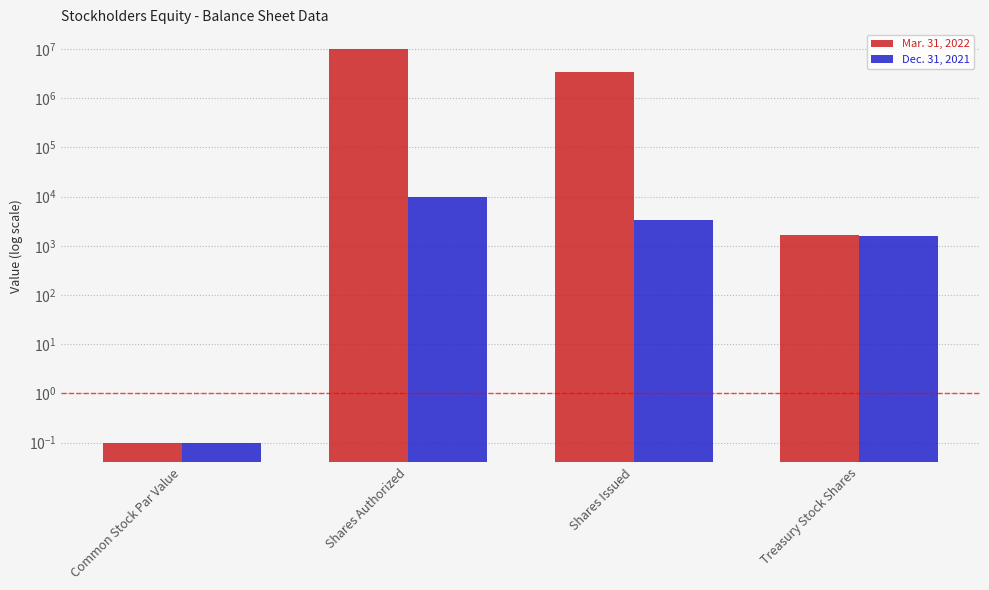

What is the value of the Dec. 31, 2021 bar at the 3rd from the left?

3420.0